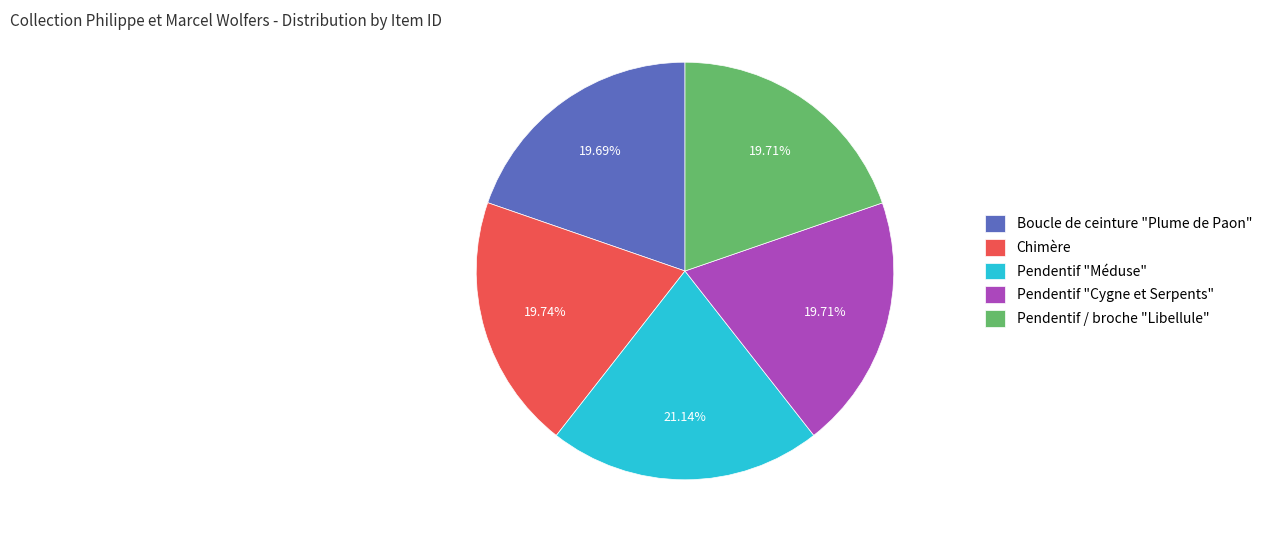

How many slices are in this pie chart?

5